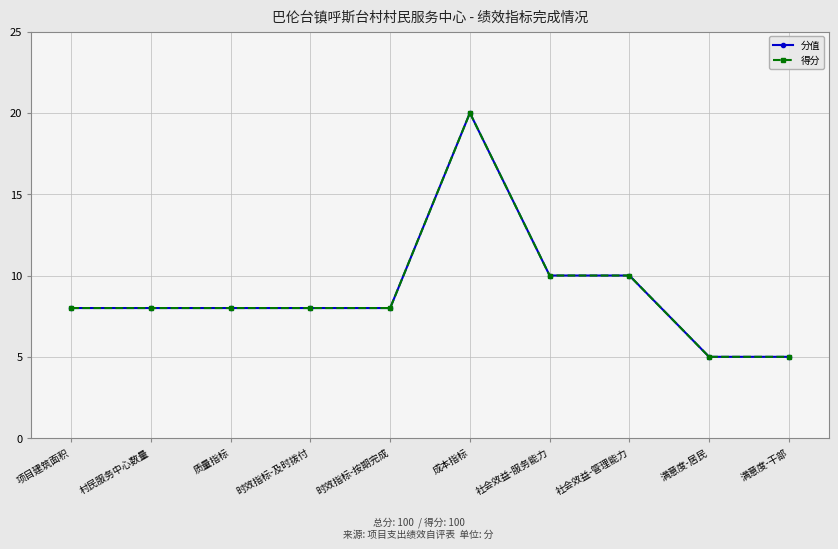

Is this an area chart (filled region under the line)?

No